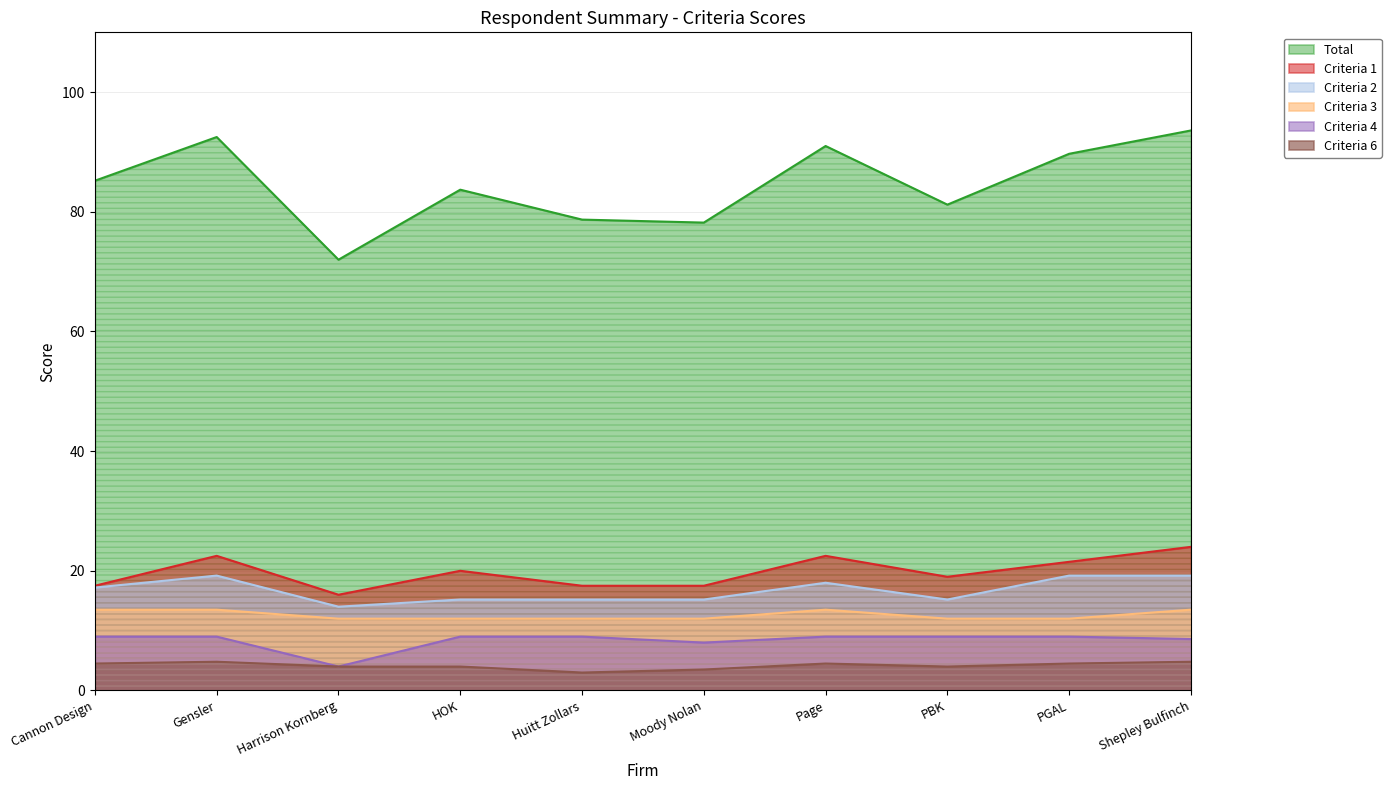

How many interior local peaks does the Criteria 3 series have?

1